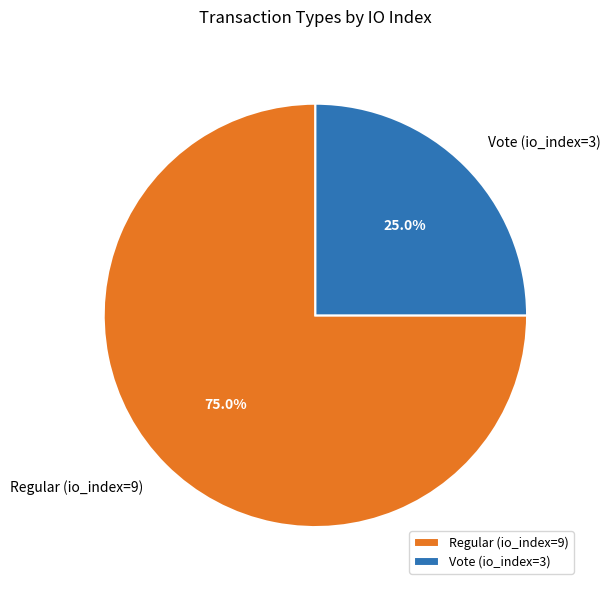

What percentage is the Regular (io_index=9) slice, to the nearest percent?

75%